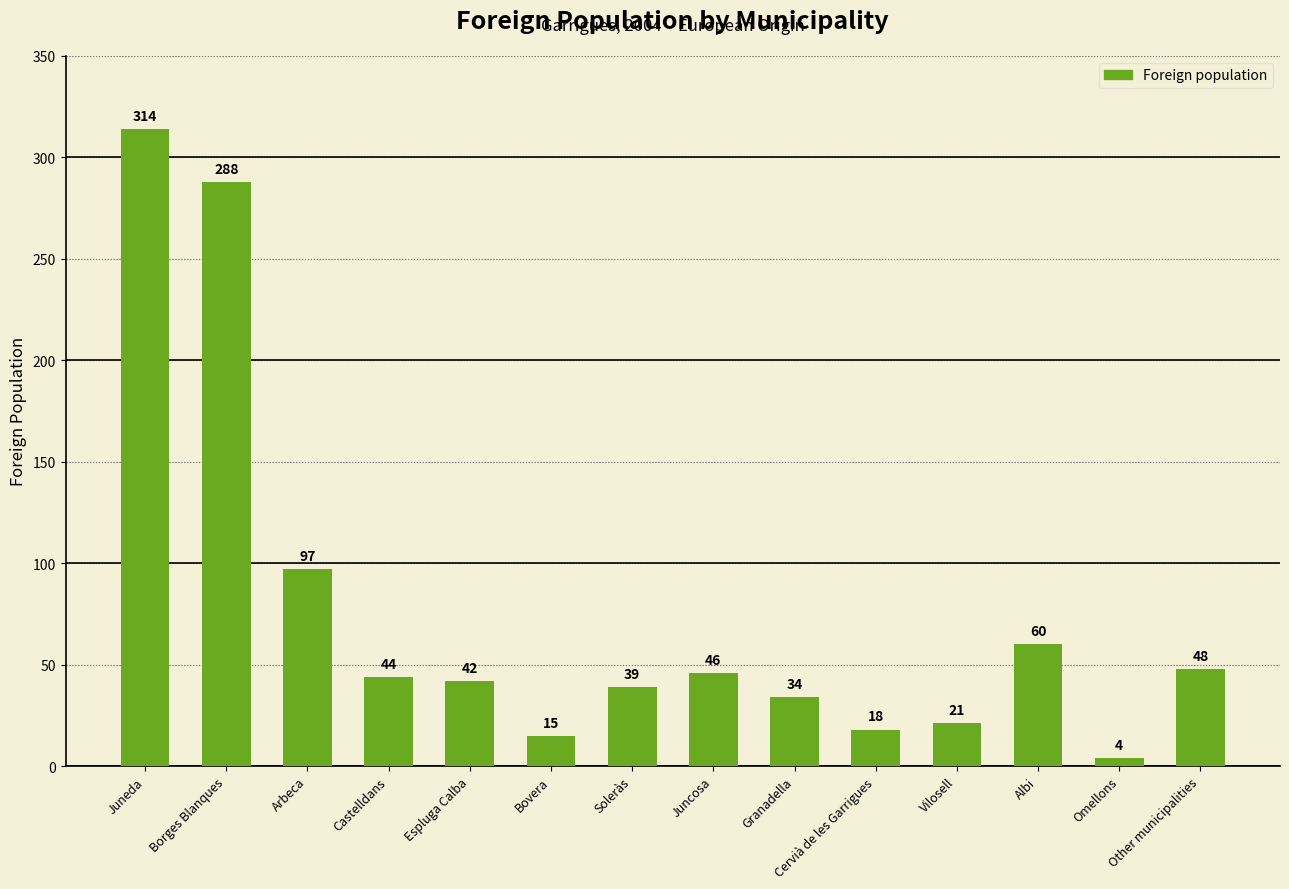

Is it true that the value at Granadella is 58?

False